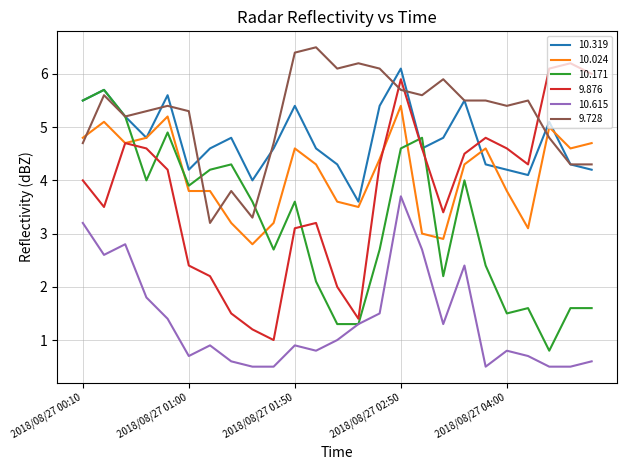

What is the greatest value displayed?

6.5